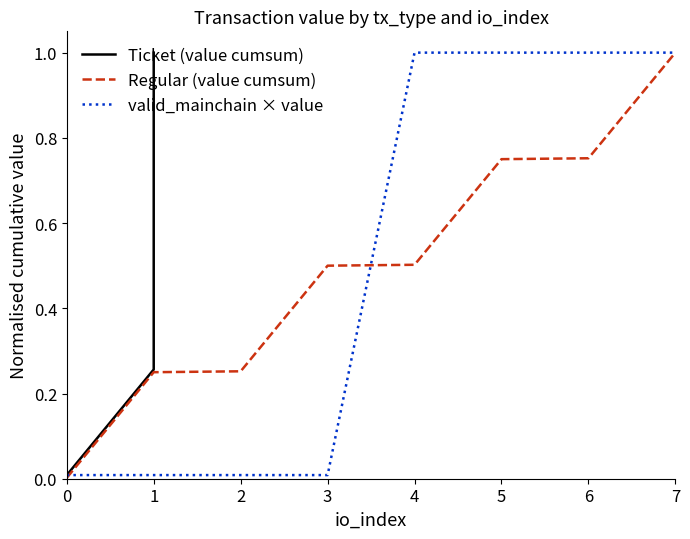

True or false: valid_mainchain × value has a value of 1.0 at 6.

True